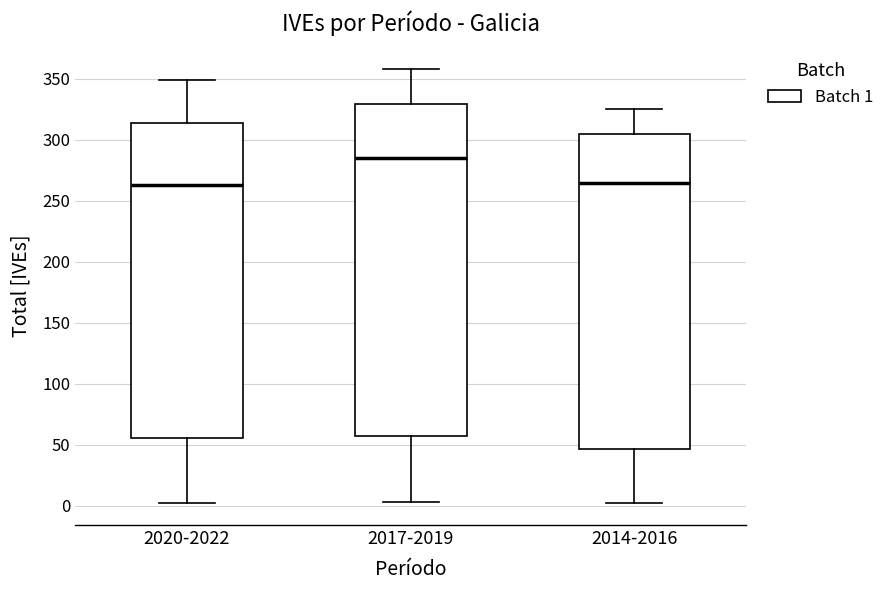

Which box is the tallest, from its lower edge to its upper edge?

2017-2019